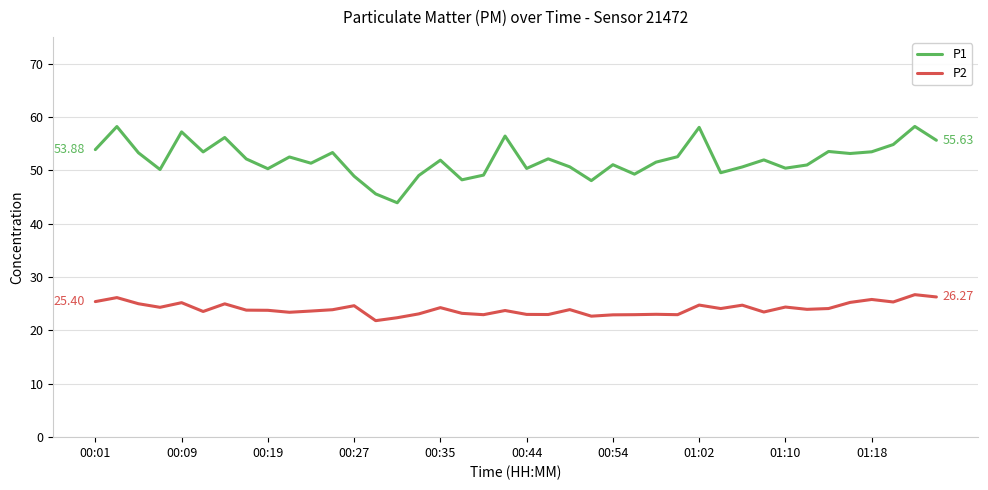

True or false: P1 and P2 cross at least once.

False